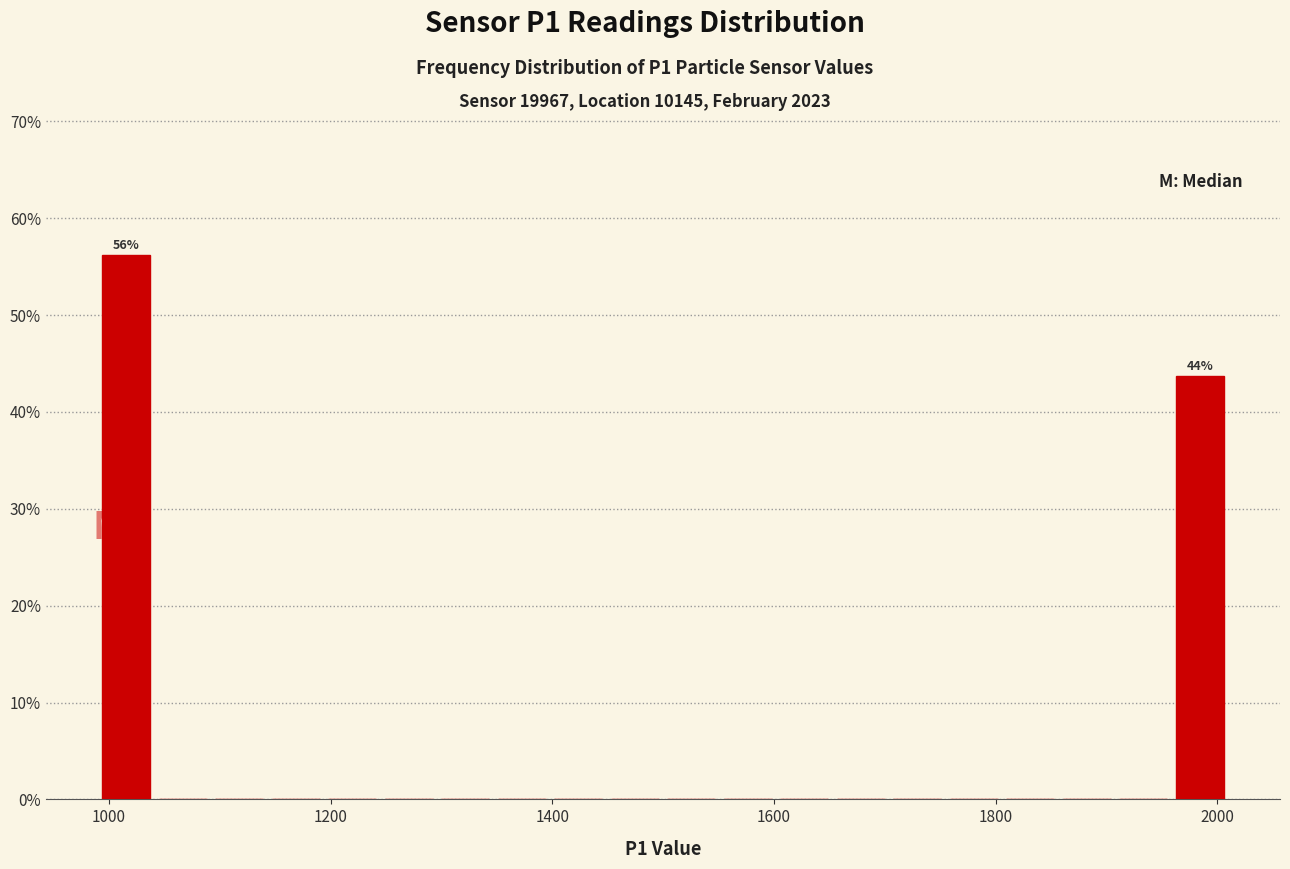

Read against the x-axis, roughly where is the centre of the tallest bar?

1020